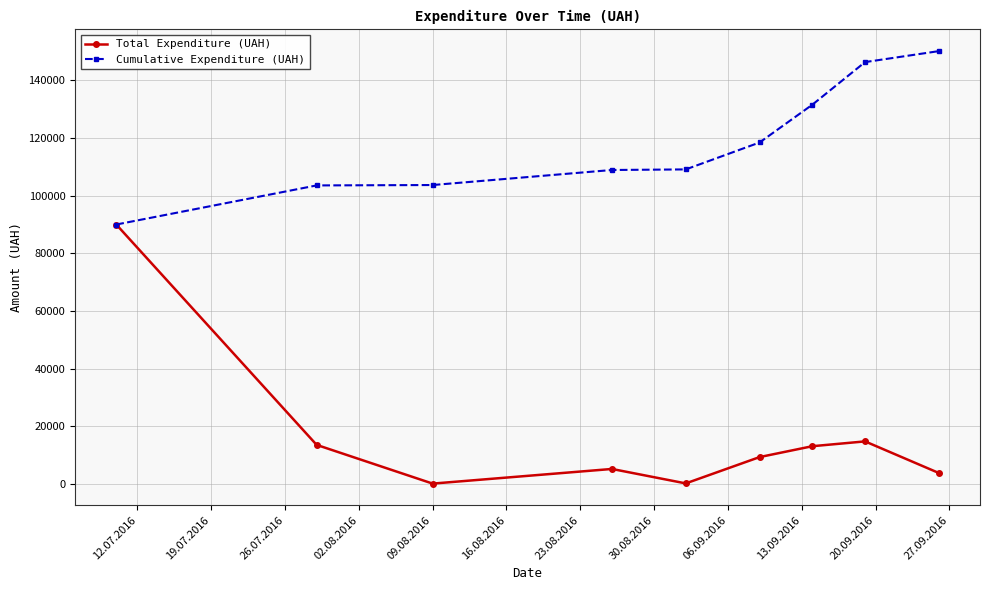

List the series in order of their peak value, lowest first.

Total Expenditure (UAH), Cumulative Expenditure (UAH)